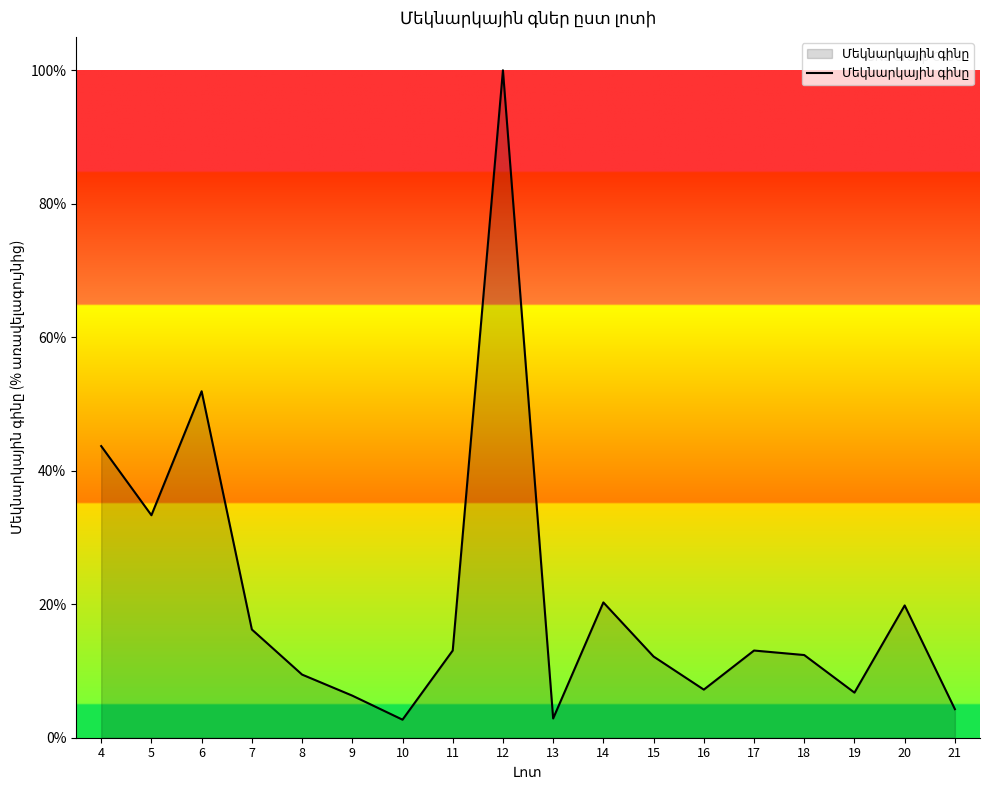

How many lines are shown in the chart?

1